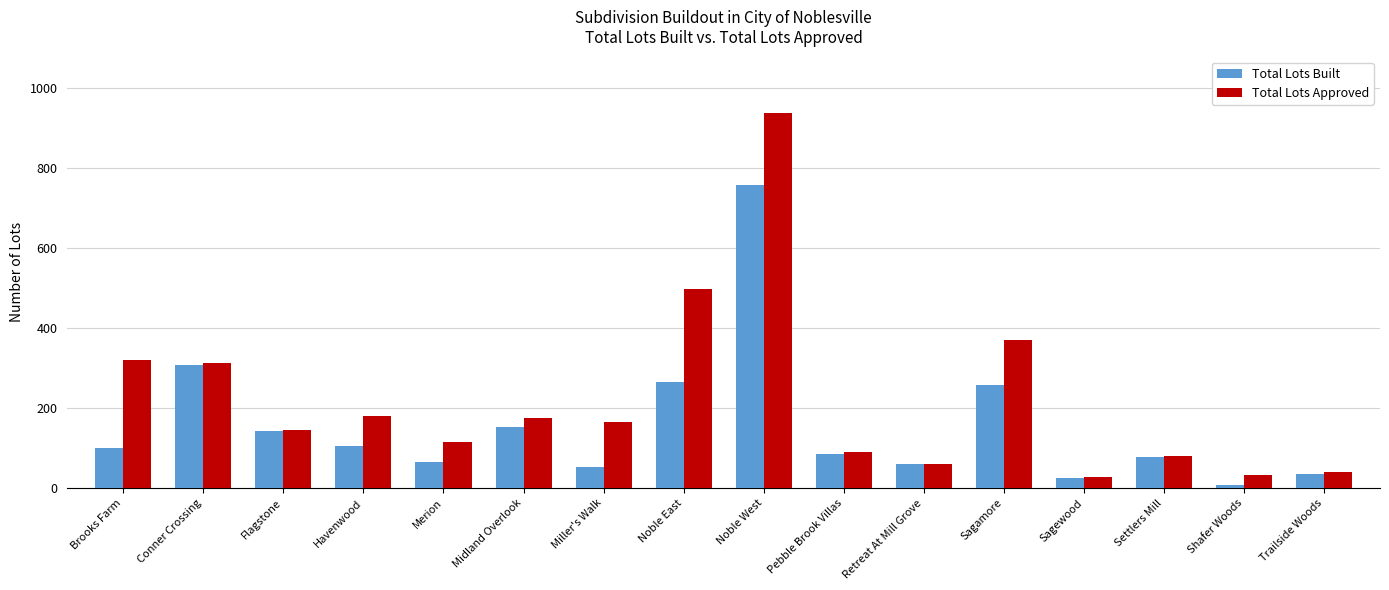

Which category has the highest value in the Total Lots Built series?

Noble West